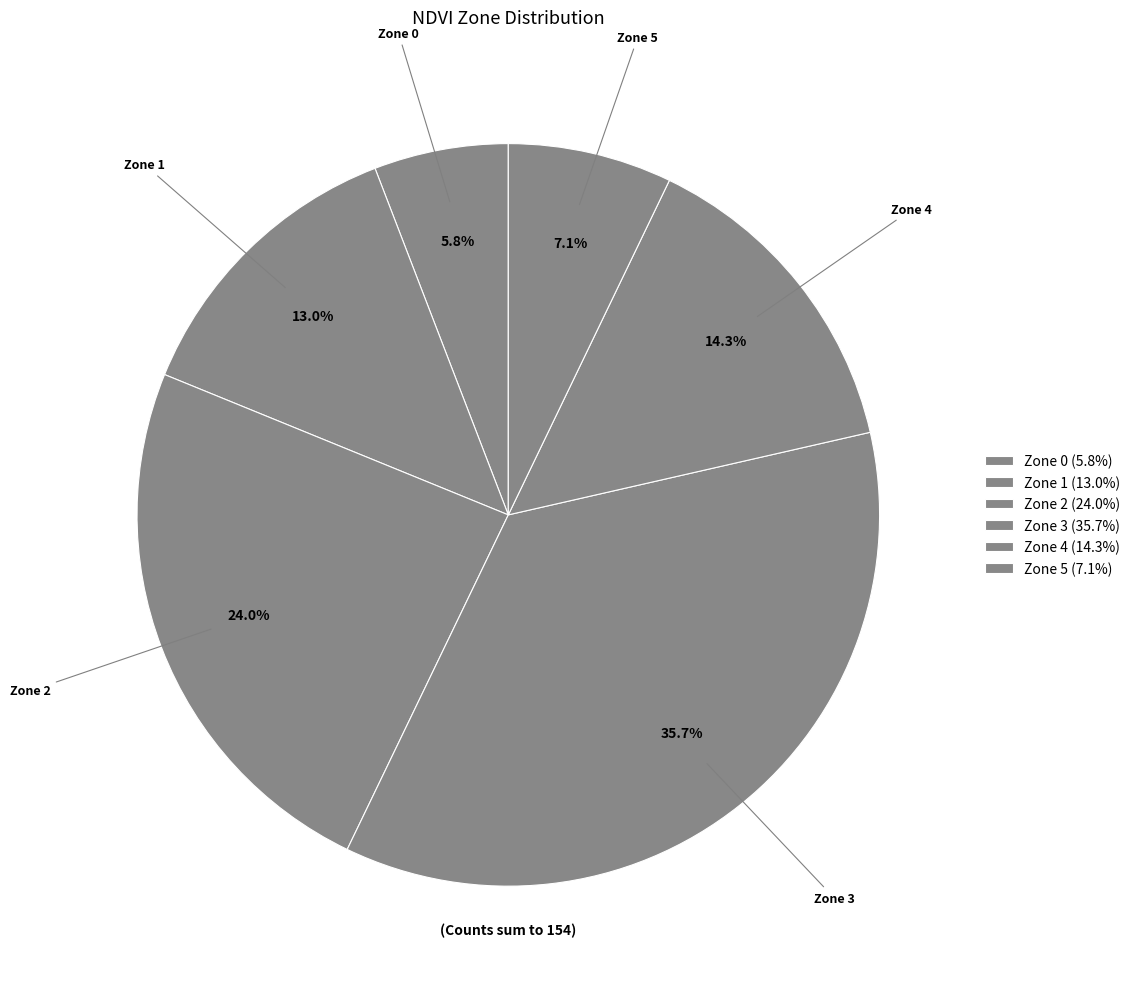

What percentage is the Zone 2 slice, to the nearest percent?

24%